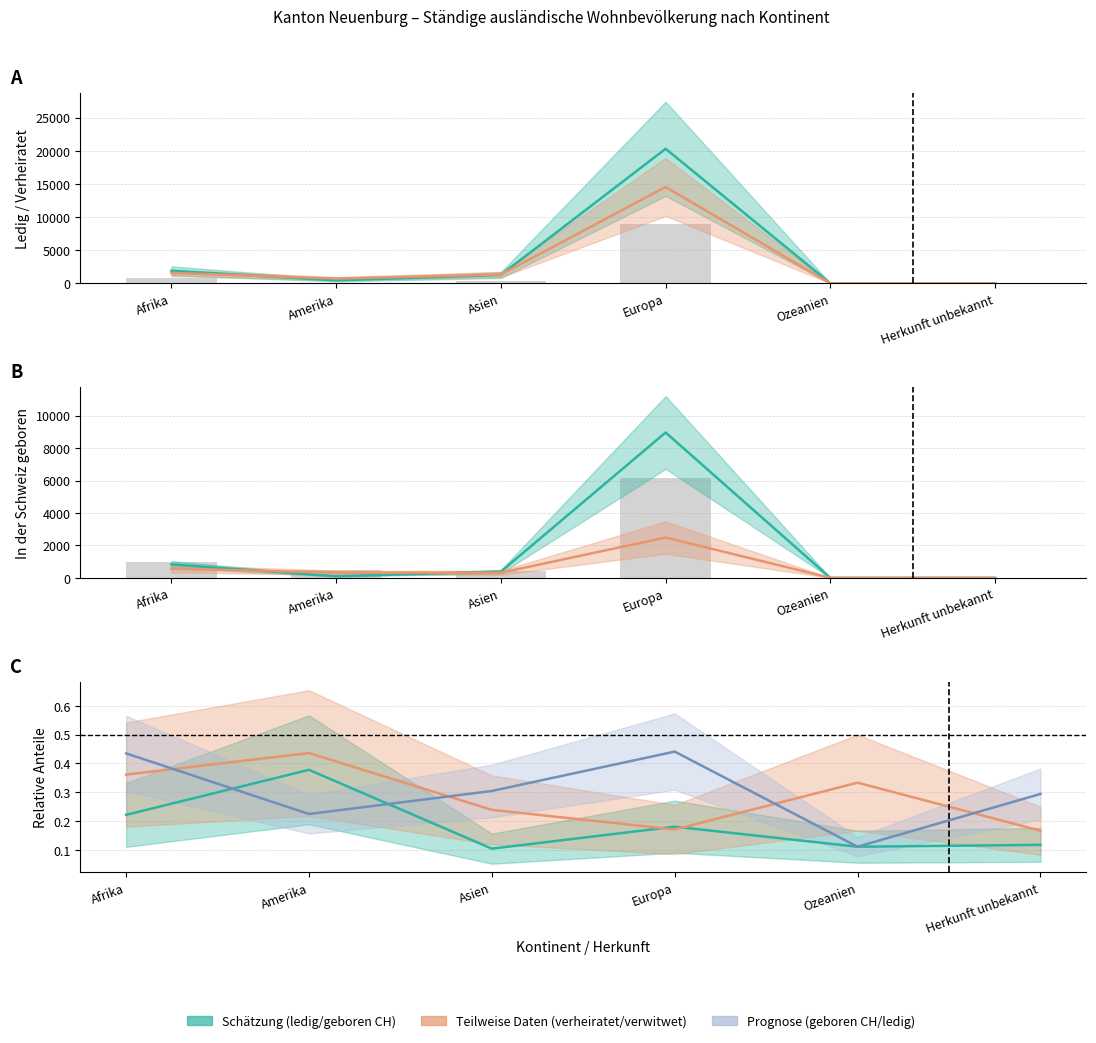

Between Afrika and Ozeanien, which series saw the biggest shift?

geschieden + verwitwet